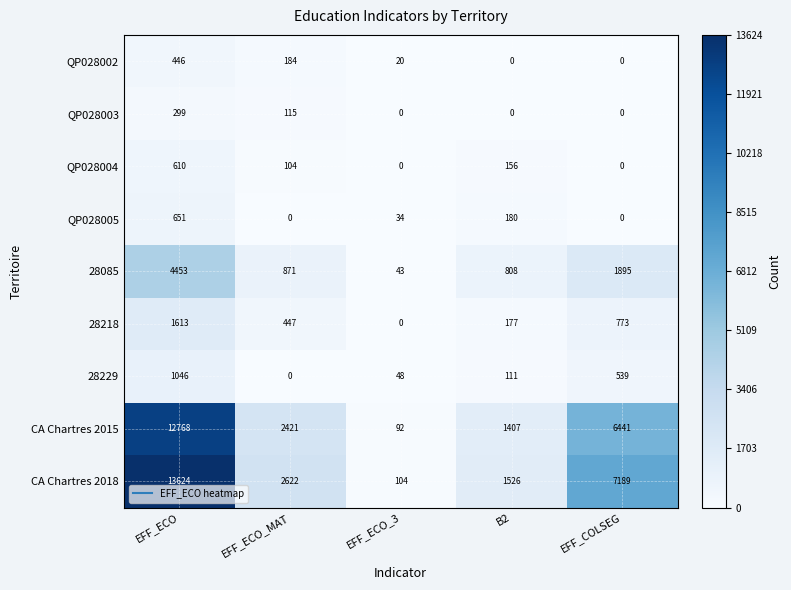

What is the maximum value shown in the chart?

13624